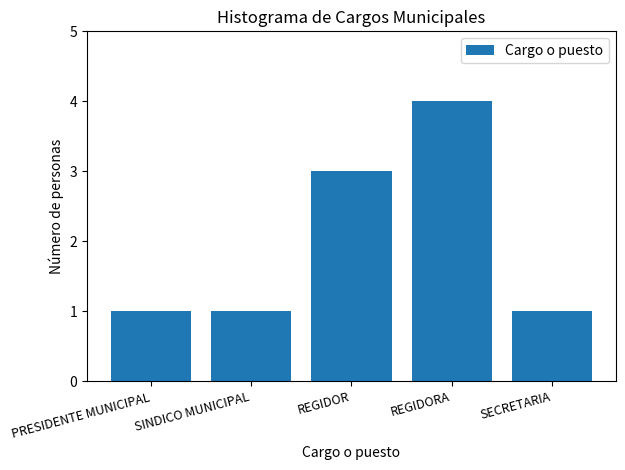

What is the value of the 4th bar from the left?

4